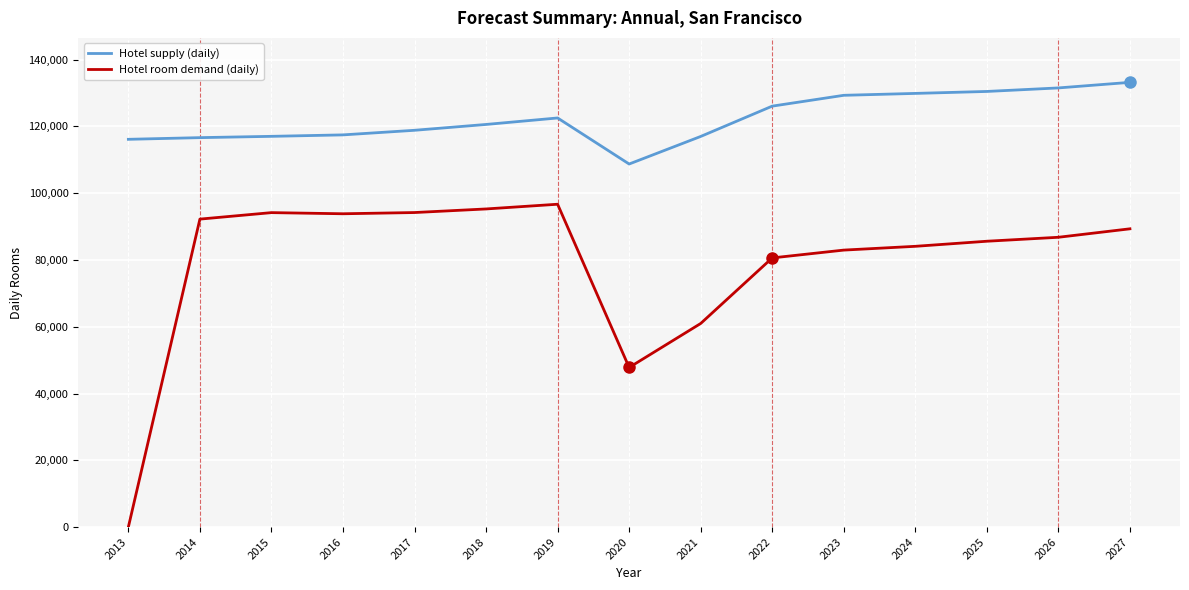

List the series in order of their overall mean, lowest first.

Hotel room demand (daily), Hotel supply (daily)